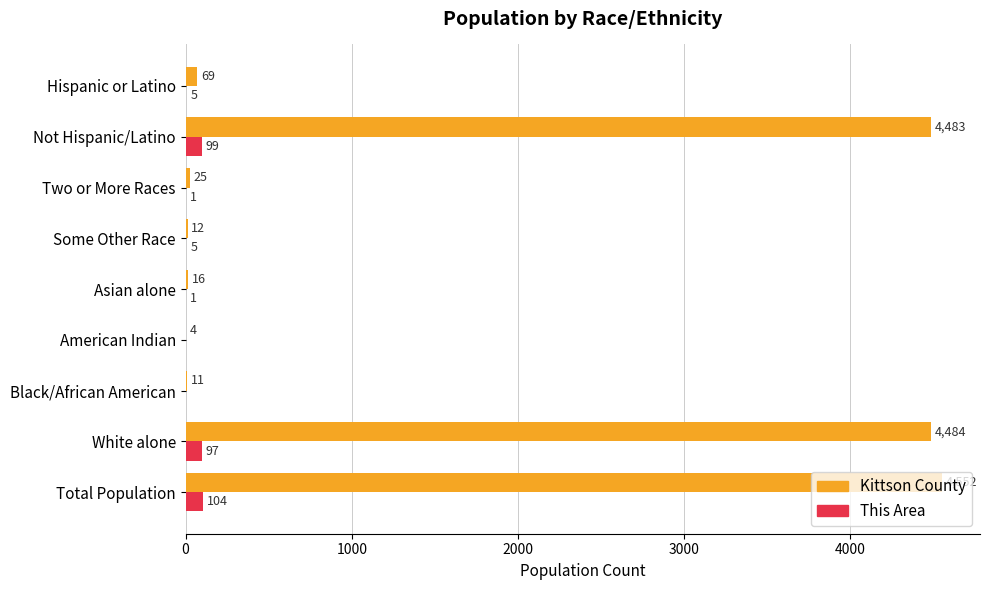

What is the greatest value displayed?

4552